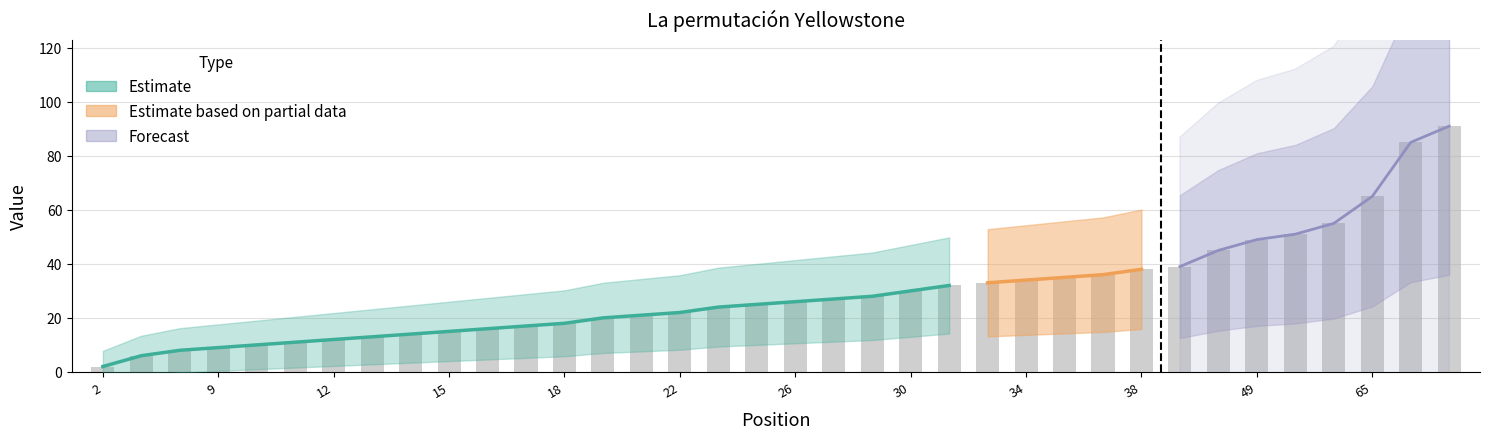

List the labels in order of value, largest first.

91, 85, 65, 55, 51, 49, 45, 39, 38, 36, 35, 34, 33, 32, 30, 28, 27, 26, 25, 24, 22, 21, 20, 18, 17, 16, 15, 14, 13, 12, 11, 10, 9, 8, 6, 2